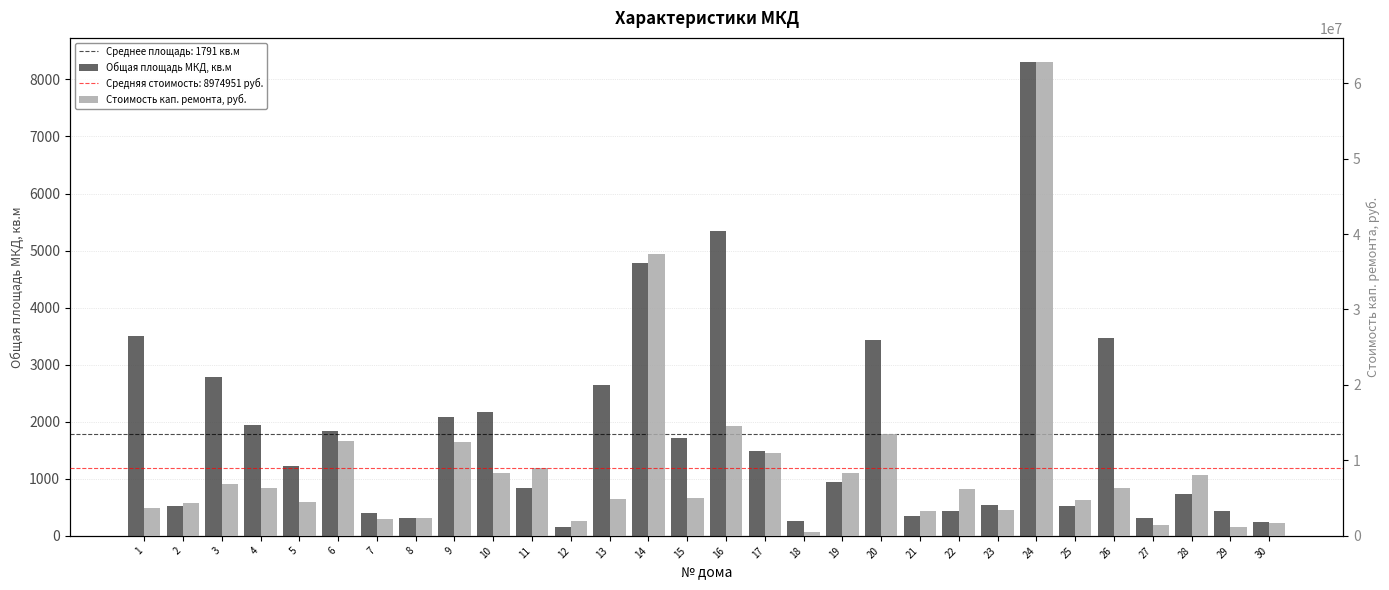

Reading right to left, extract all data points from this chart.

Общая площадь МКД, кв.м: 237.7	440.7	738.5	310.3	3466.9	531.5	8312.3	538.8	435.5	348.1	3424.3	947.8	263.5	1493.1	5349.6	1714.0	4788.7	2639.9	156.4	840.4	2162.5	2083.6	318.3	402.7	1835.0	1220.4	1935.6	2781.7	522.3	3495.6
Стоимость кап. ремонта, руб.: 1696496.0	1163062.7	8084961.0	1391272.0	6381130.0	4737470.0	62846821.9	3459699.0	6175495.3	3331422.0	13489837.0	8327509.0	501196.0	11001146.0	14595689.0	5038980.8	37331383.0	4891681.0	2034279.0	9006177.0	8265483.0	12451214.0	2412460.0	2199688.0	12552589.0	4495020.0	6396441.8	6894992.0	4335291.0	3759637.0